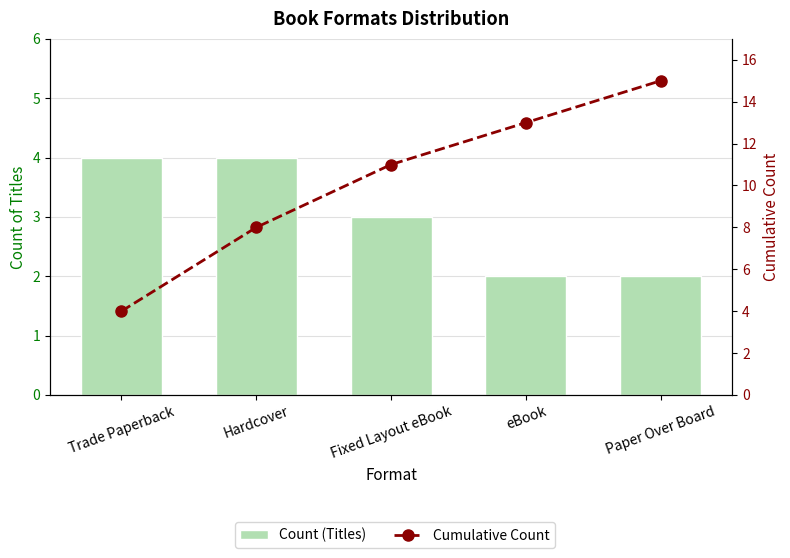

The Count (Titles) series shows 4 at Trade Paperback. True or false?

True